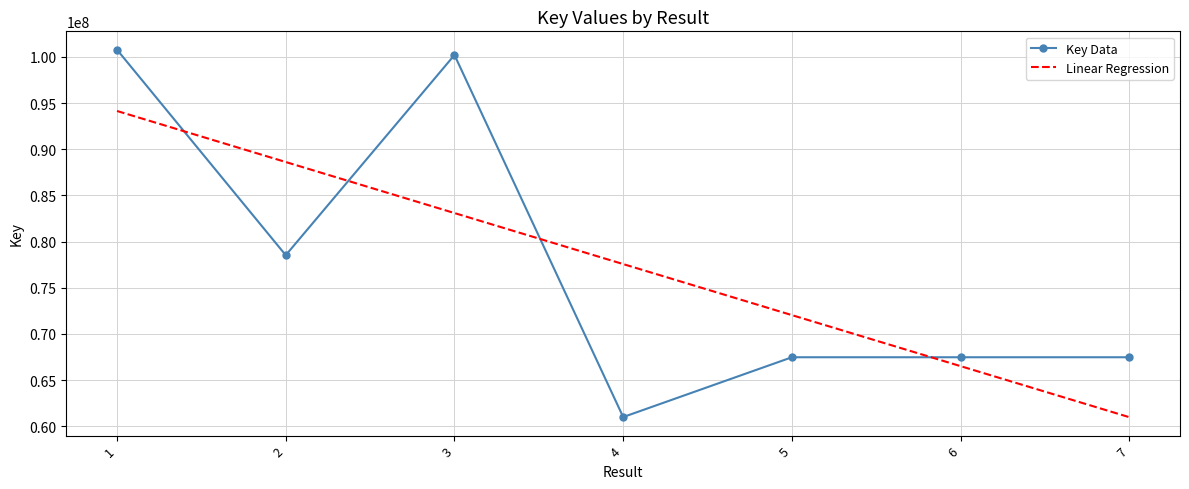

What is the minimum value for Key Data?

60997817.0